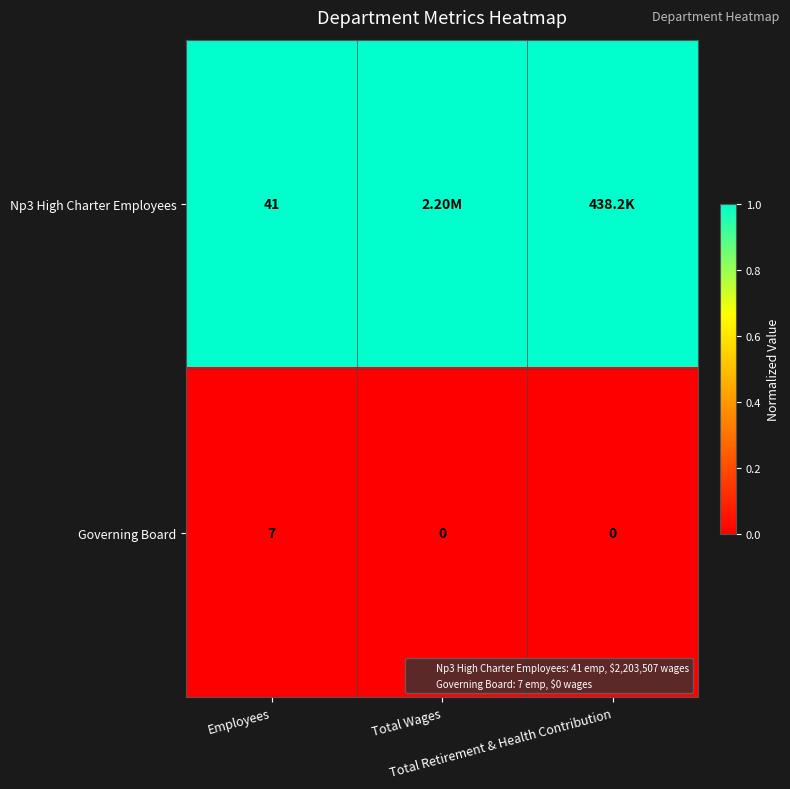

The value of Np3 High Charter Employees at Total Wages is 1. True or false?

True